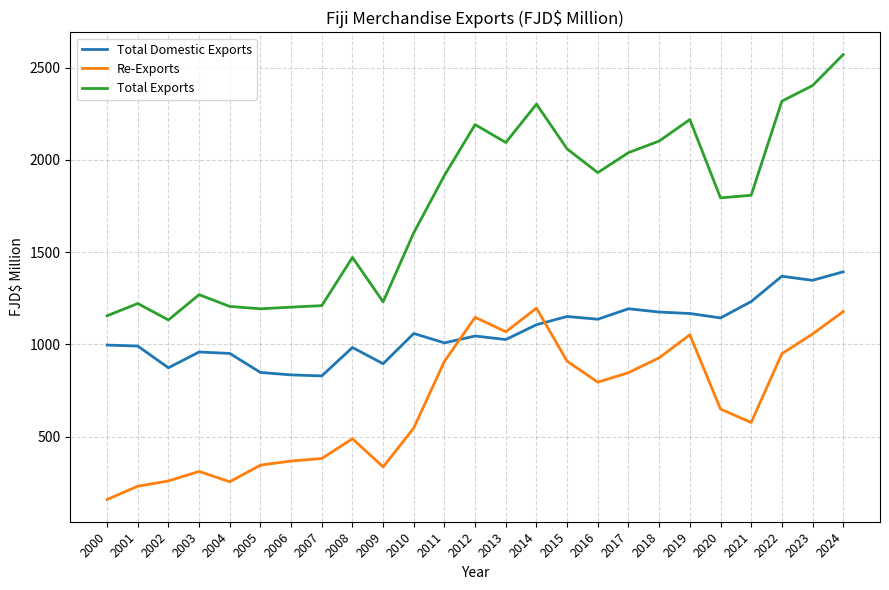

What is the smallest value displayed?

158.8